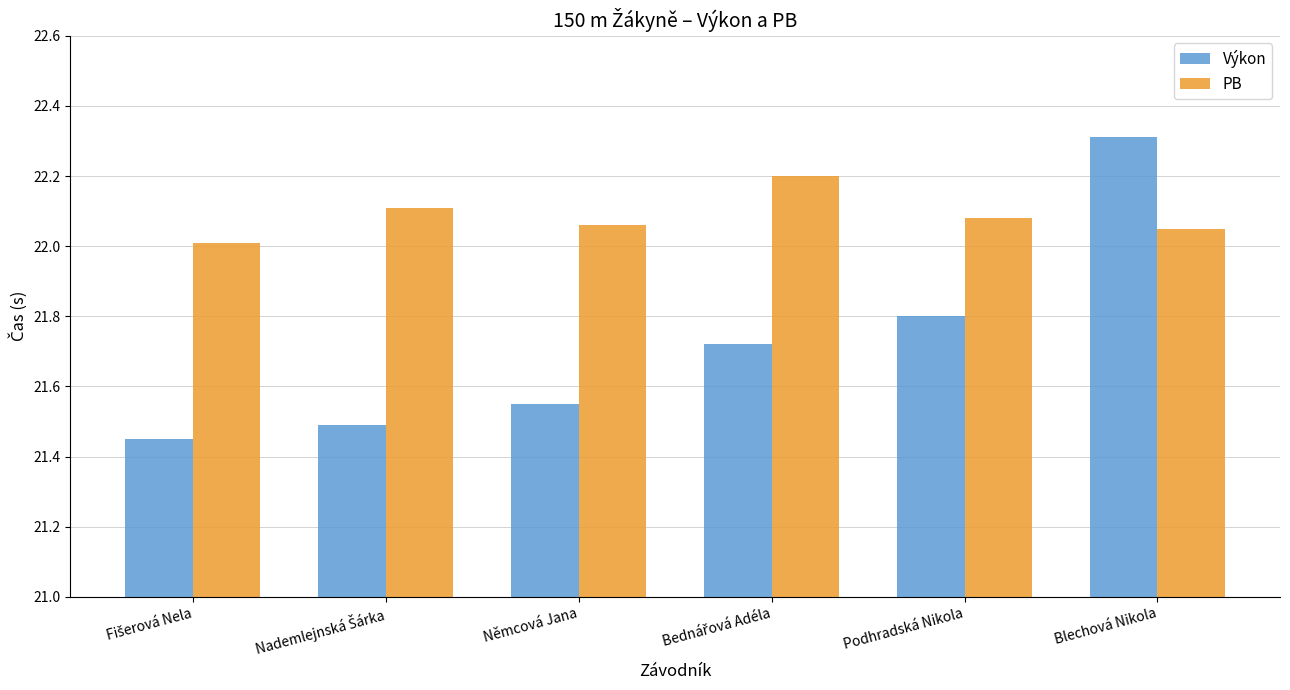

At which category does the chart reach its peak across all series?

Blechová Nikola